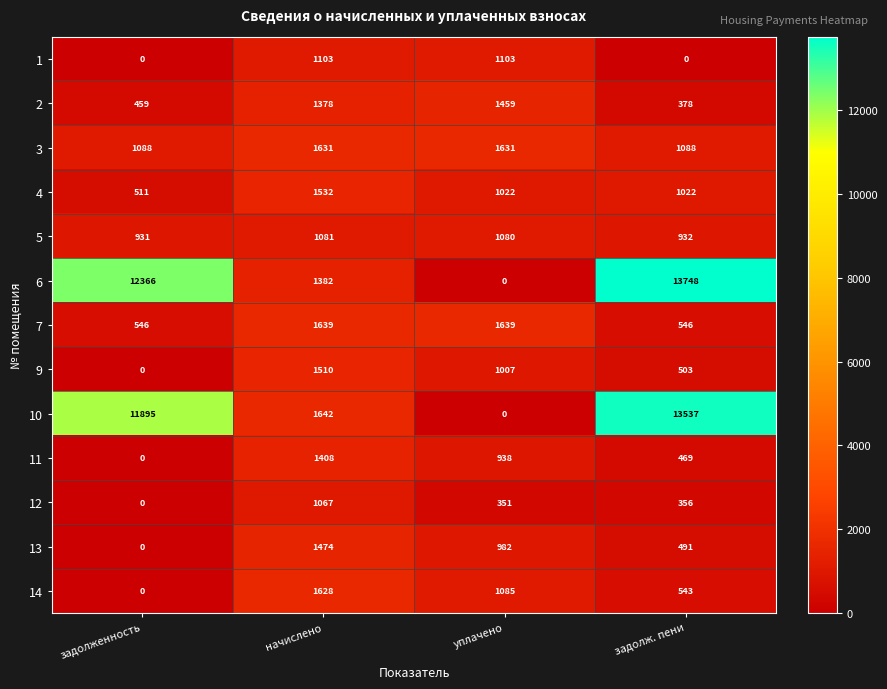

What is the sum of all 14 values?

3256